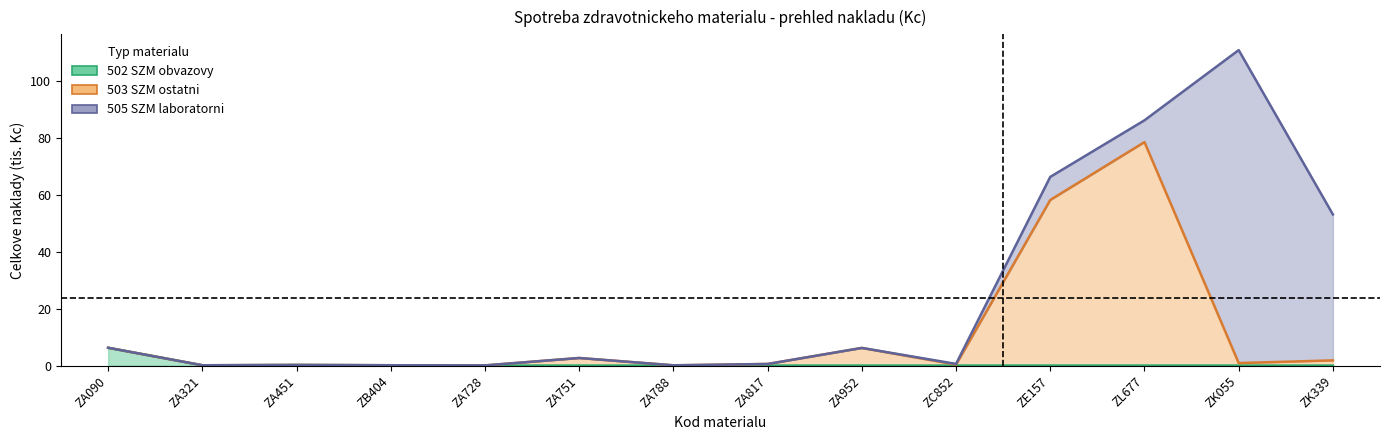

True or false: 502 SZM obvazovy and 503 SZM ostatni intersect in this chart.

False